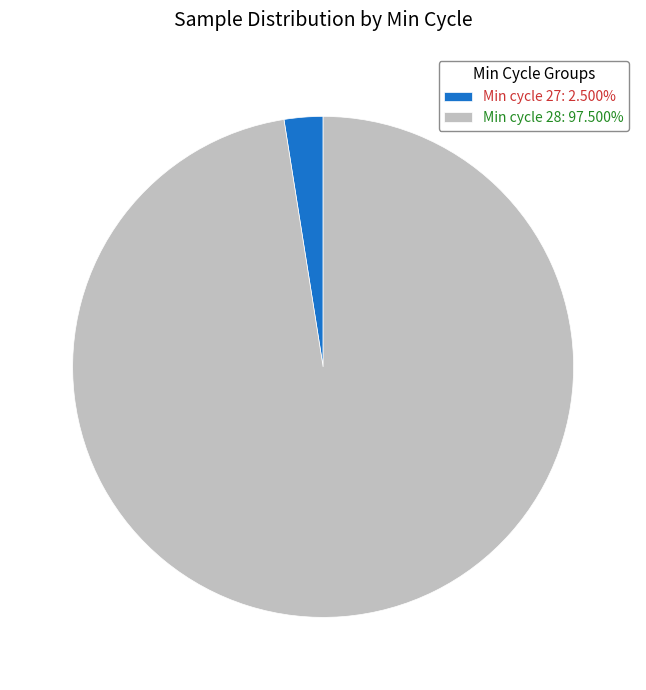

Does any single category account for the majority?

Yes